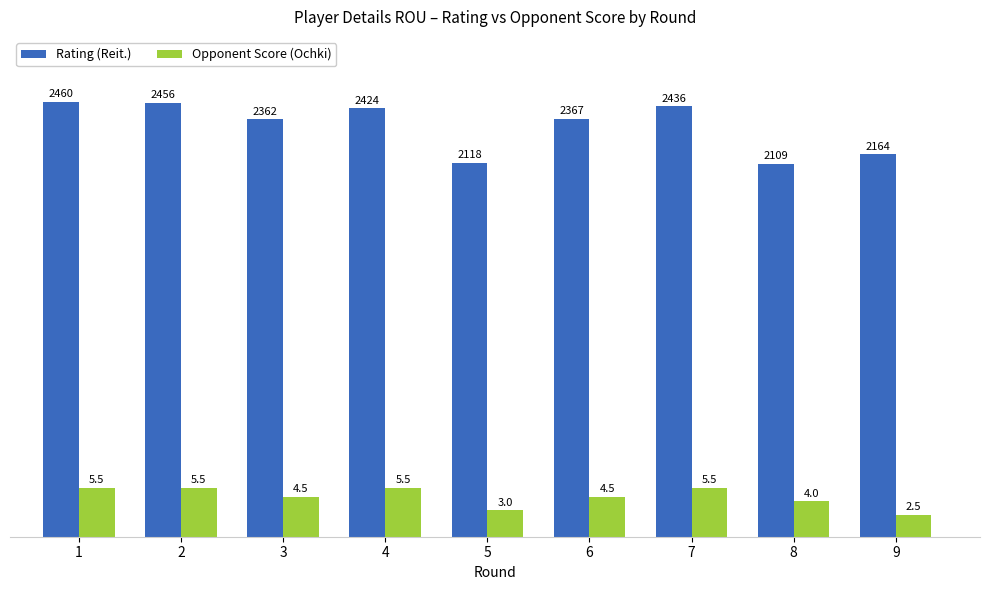

What is the difference between the highest and lowest values at 6?

42.8